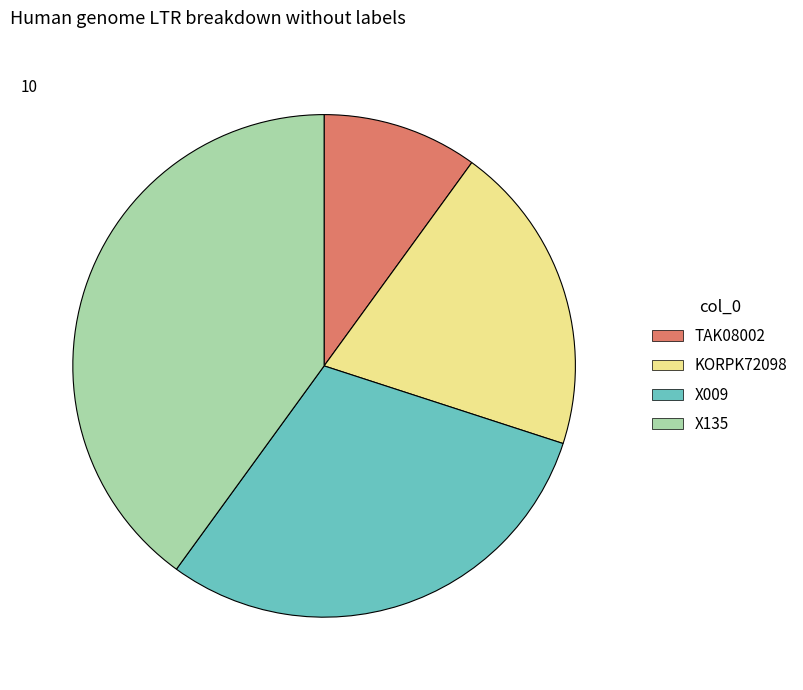

The KORPK72098 slice represents 20% of the pie. True or false?

True